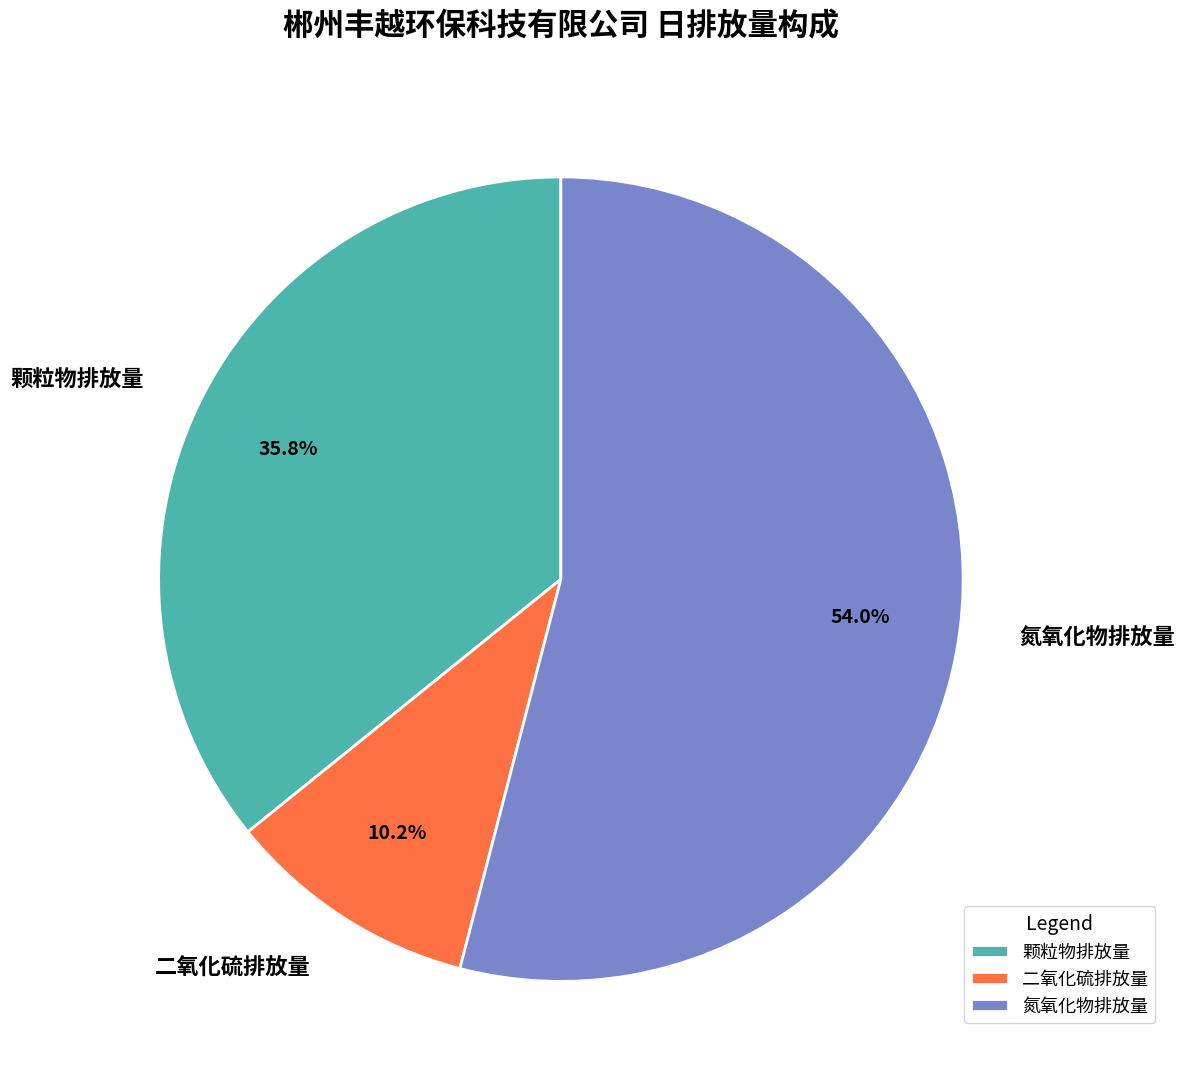

Is there a majority slice in this chart?

Yes